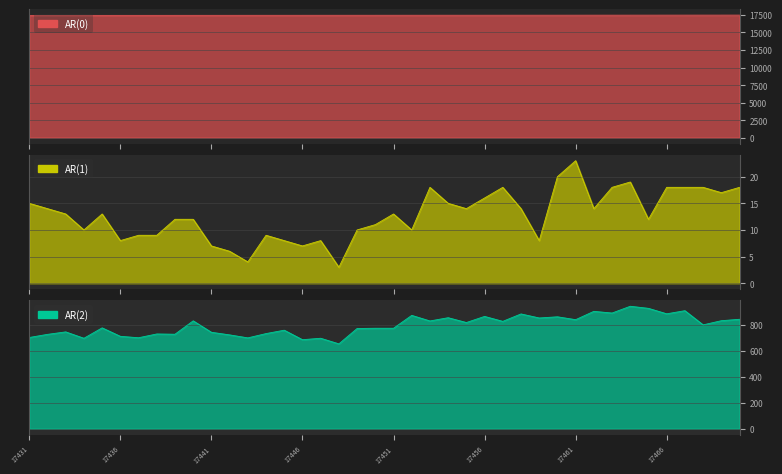

True or false: AR(0) and AR(1) intersect in this chart.

False